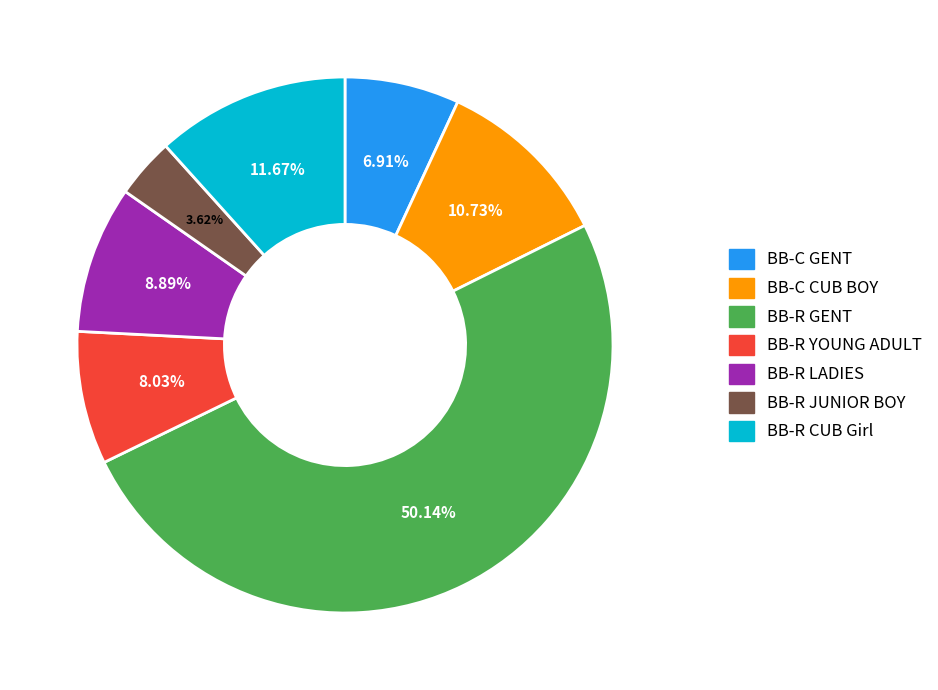

Which category accounts for the majority?

BB-R GENT